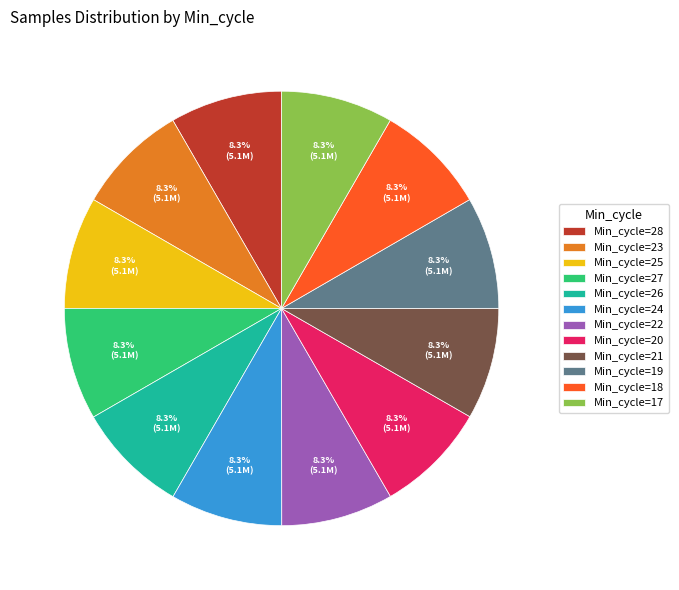

To the nearest percent, what is the average slice percentage?

8%